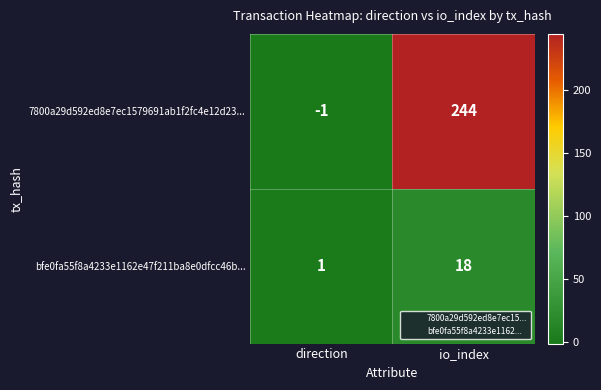

Reading left to right, what are all the values shown in this chart?

7800a29d592ed8e7ec1579691ab1f2fc4e12d23...: direction=-1	io_index=244
bfe0fa55f8a4233e1162e47f211ba8e0dfcc46b...: direction=1	io_index=18